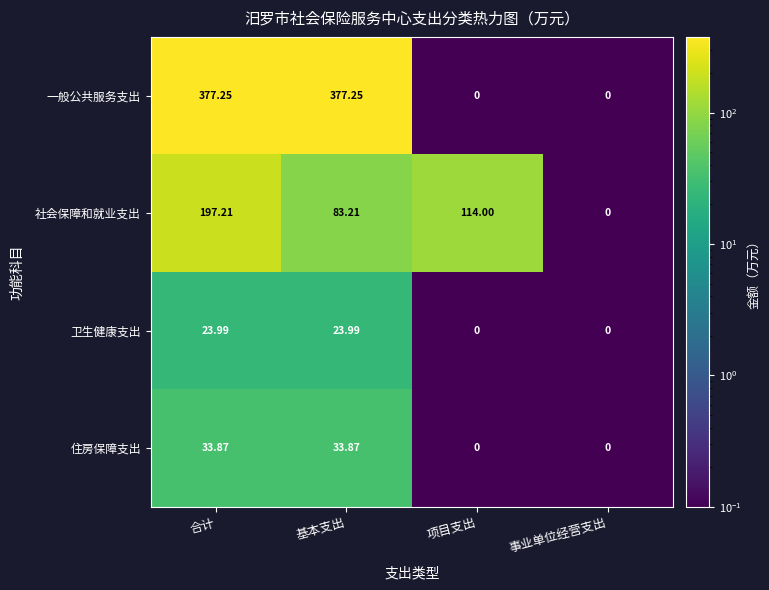

Which series has the largest total across all categories?

一般公共服务支出